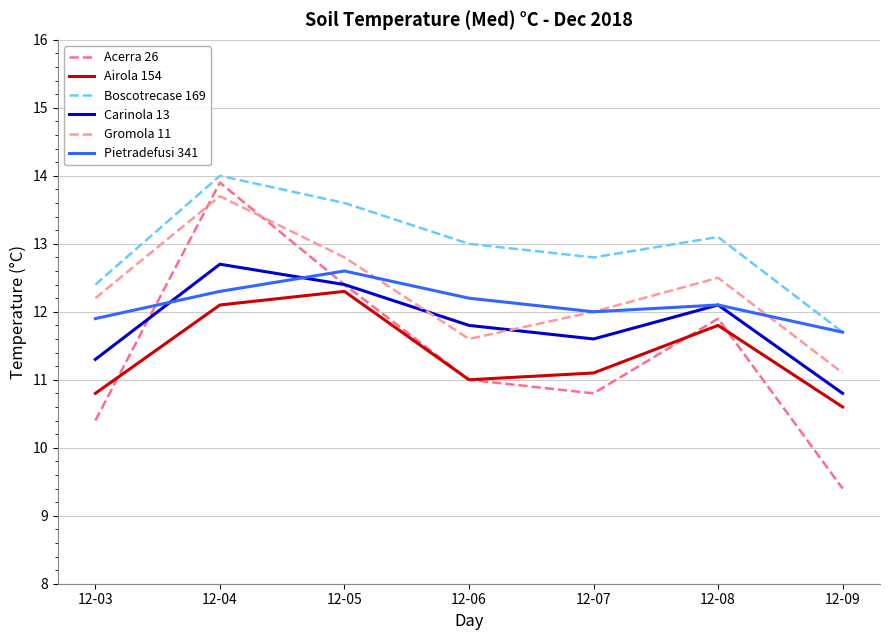

Does the chart display data point markers on the line(s)?

No